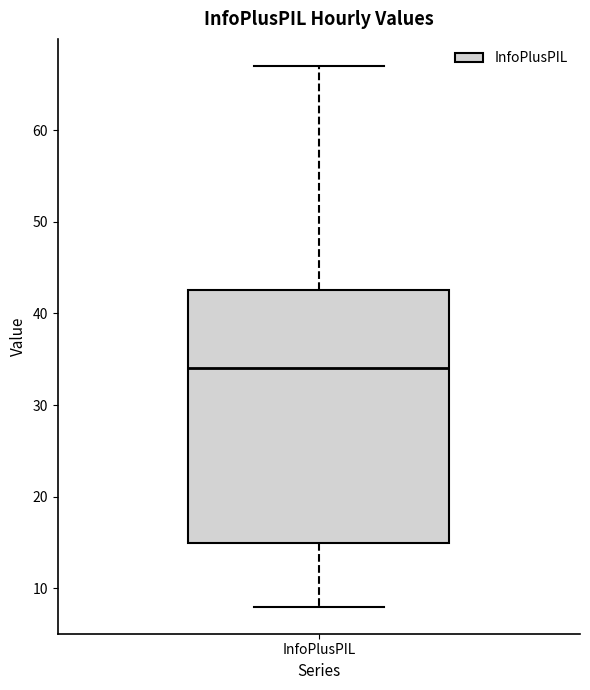

Read this box plot against the y-axis: the position of the median line, the range covered by the box, and the ends of both whiskers. The values are not printed on the chart, so give them approximately, as read against the axis.

median 34, box 15 to 43, whiskers 8 to 67